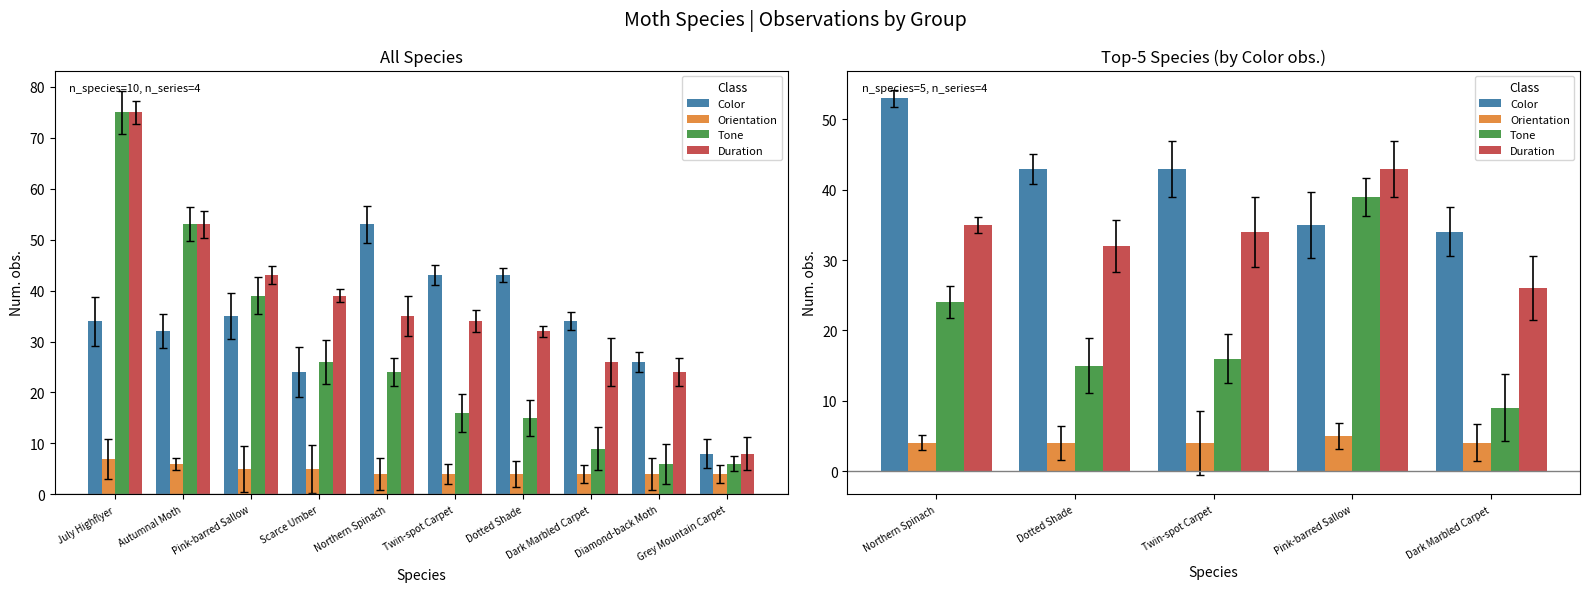

What is the minimum value shown in the chart?

4